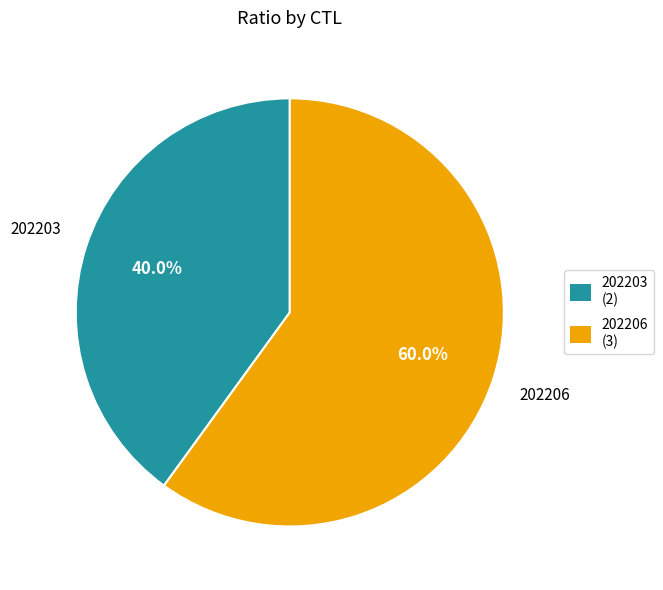

Which category has the smallest portion of the pie?

202203